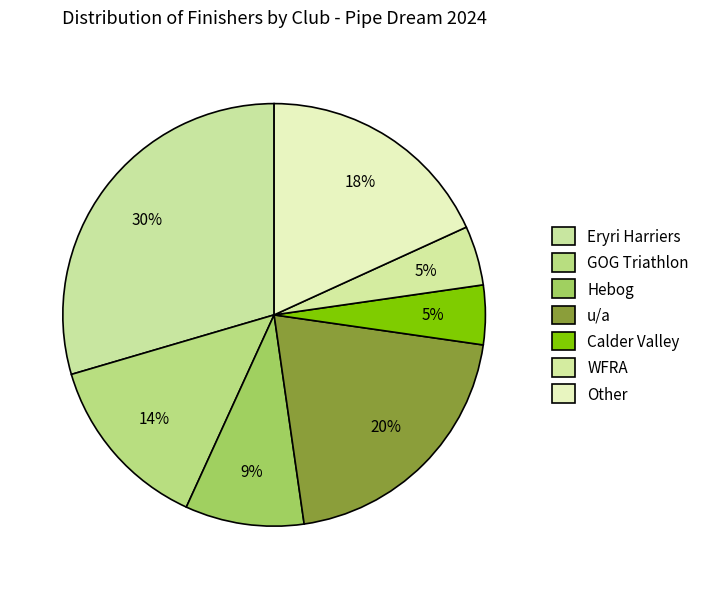

How many slices are in this pie chart?

7